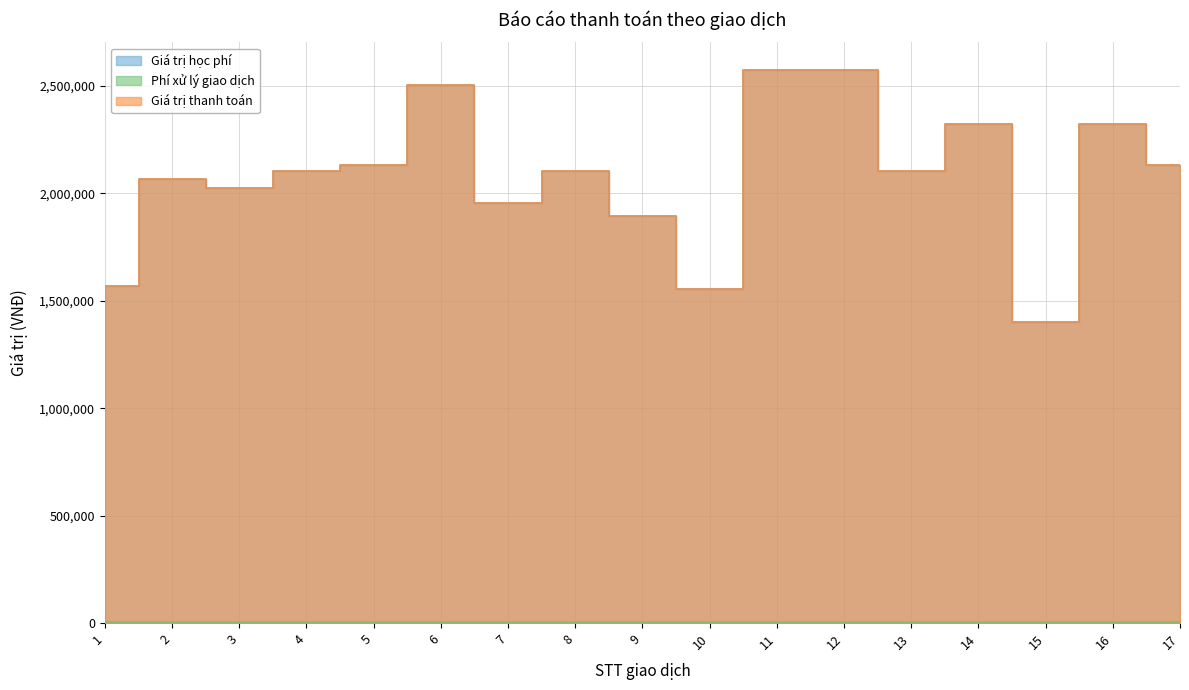

Does the chart have visible grid lines?

Yes